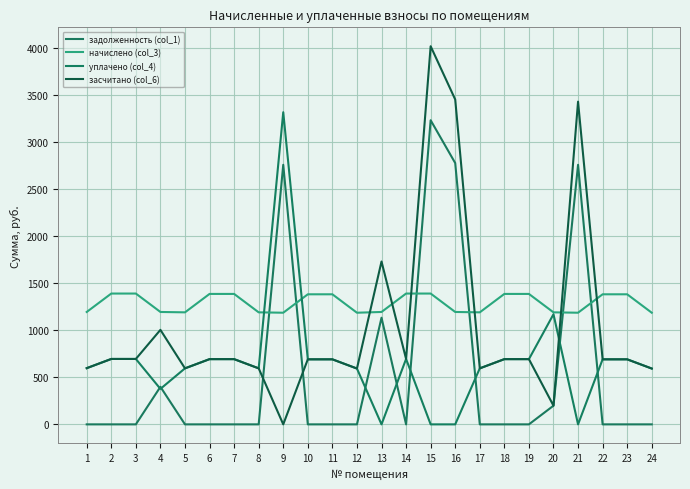

Where is задолженность (col_1) nearest to the value 1616?

13